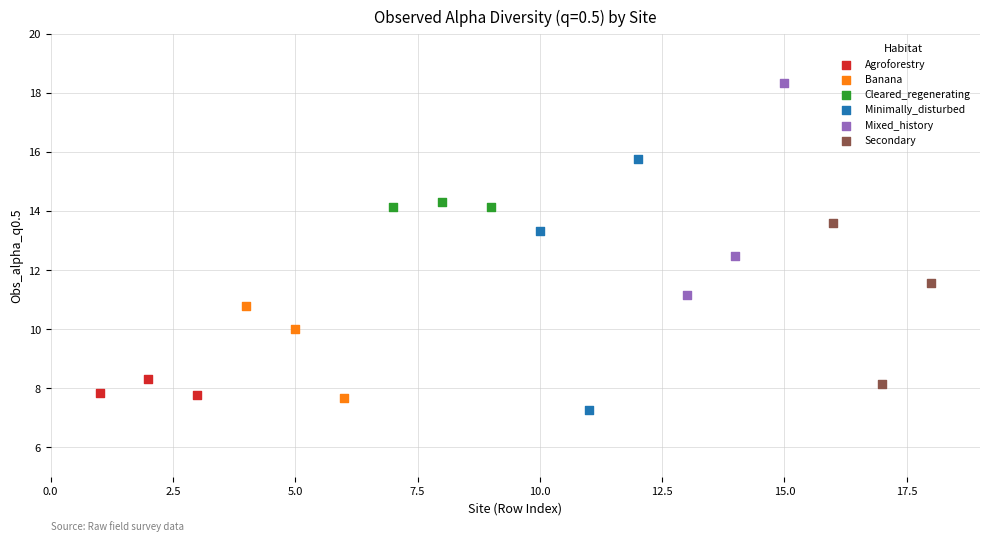

Which series contains the highest Y value?

Mixed_history